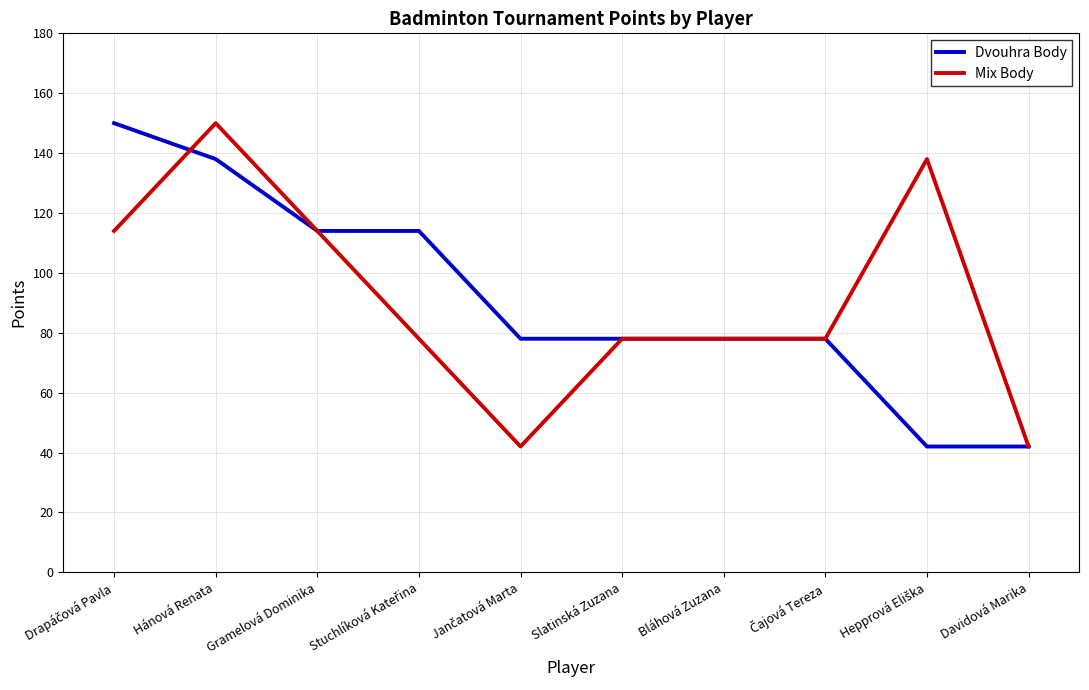

What is the average value of the Dvouhra Body series?

91